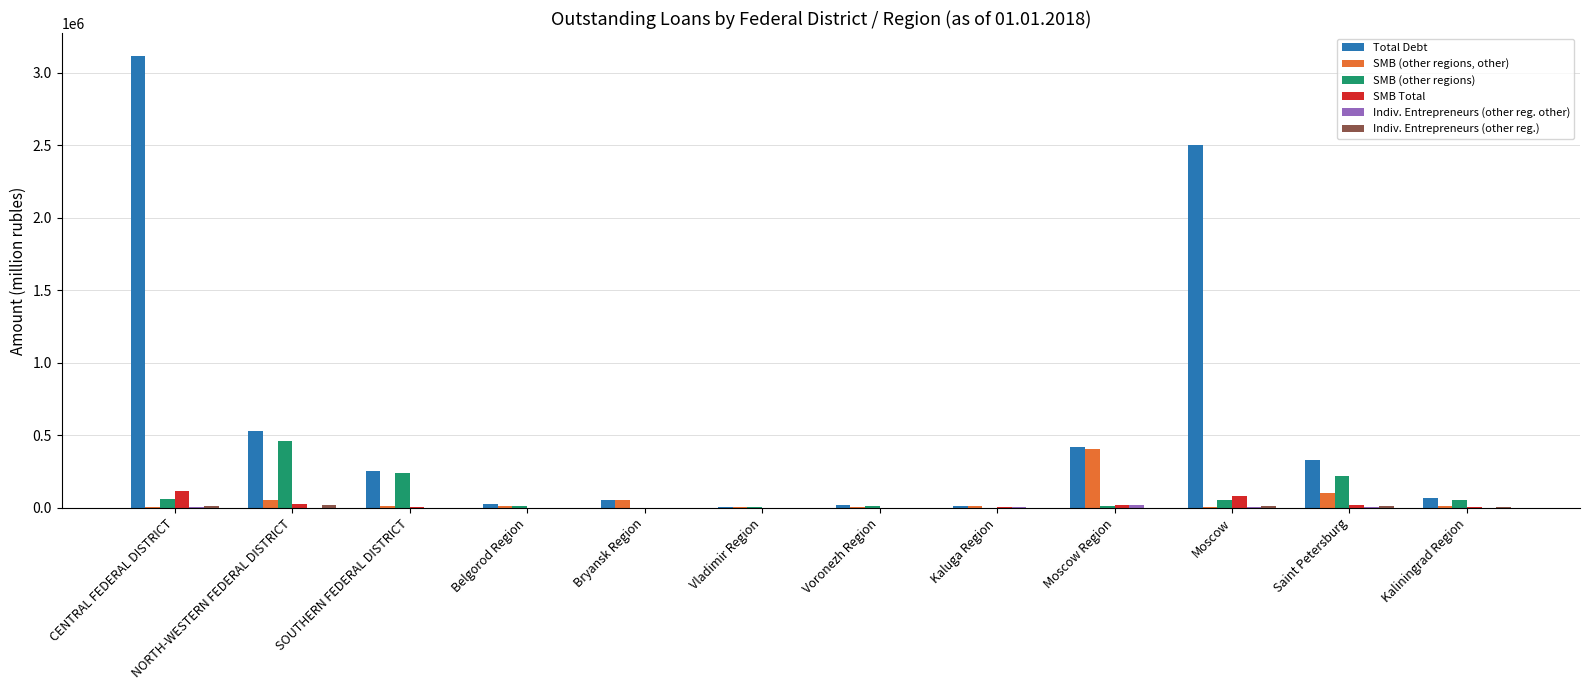

What is the greatest value displayed?

3118236